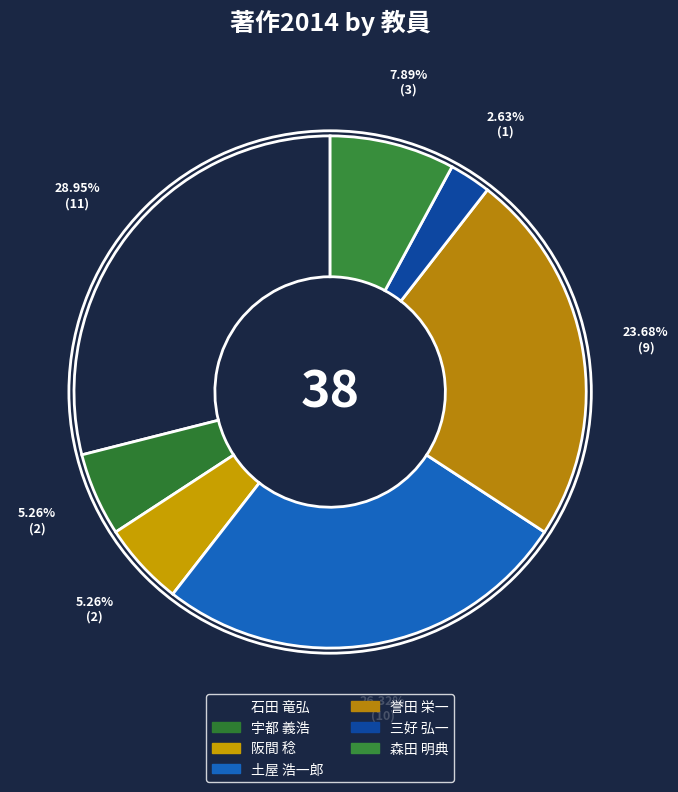

How many slices are in this pie chart?

7